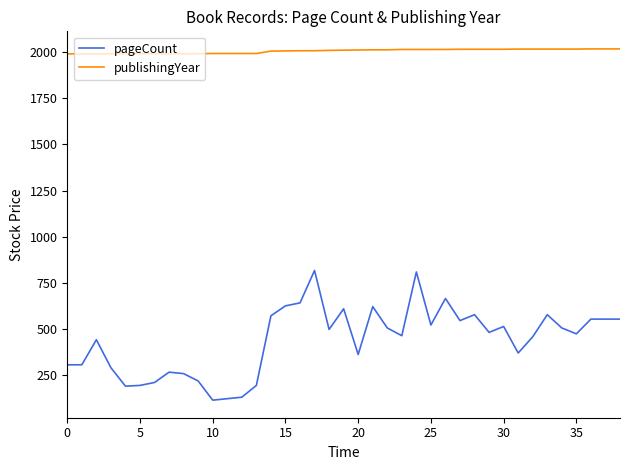

Rank the series by their maximum value, from lowest to highest.

pageCount, publishingYear